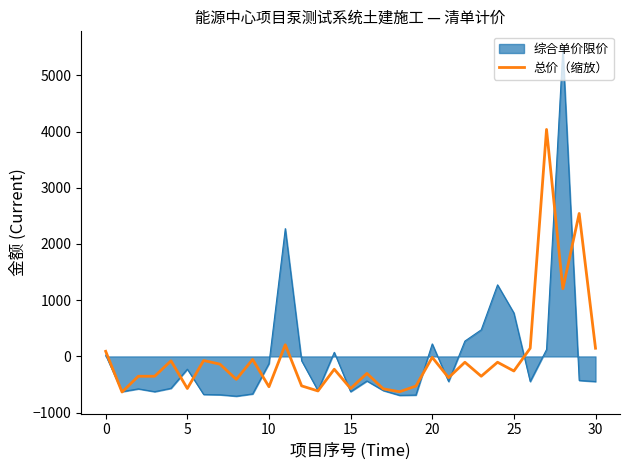

Which series has the largest range (max minus min)?

综合单价限价